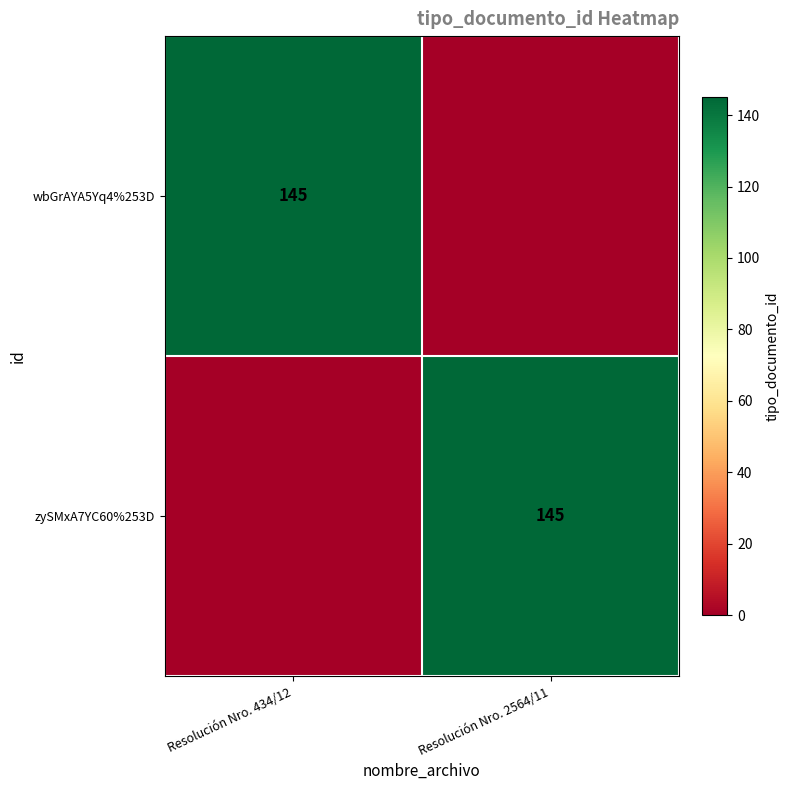

At which category does the chart reach its peak across all series?

Resolución Nro. 434/12